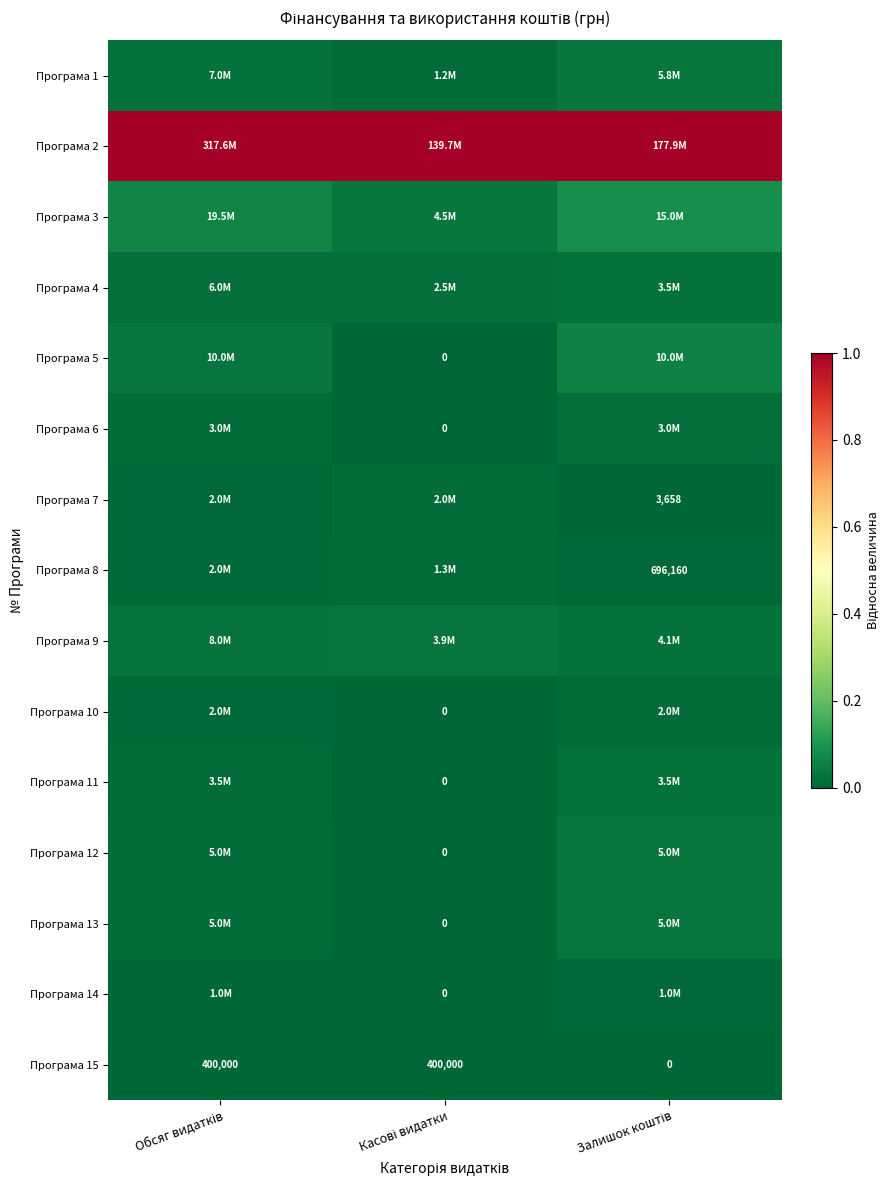

How many data points in Програма 12 are above 0?

2